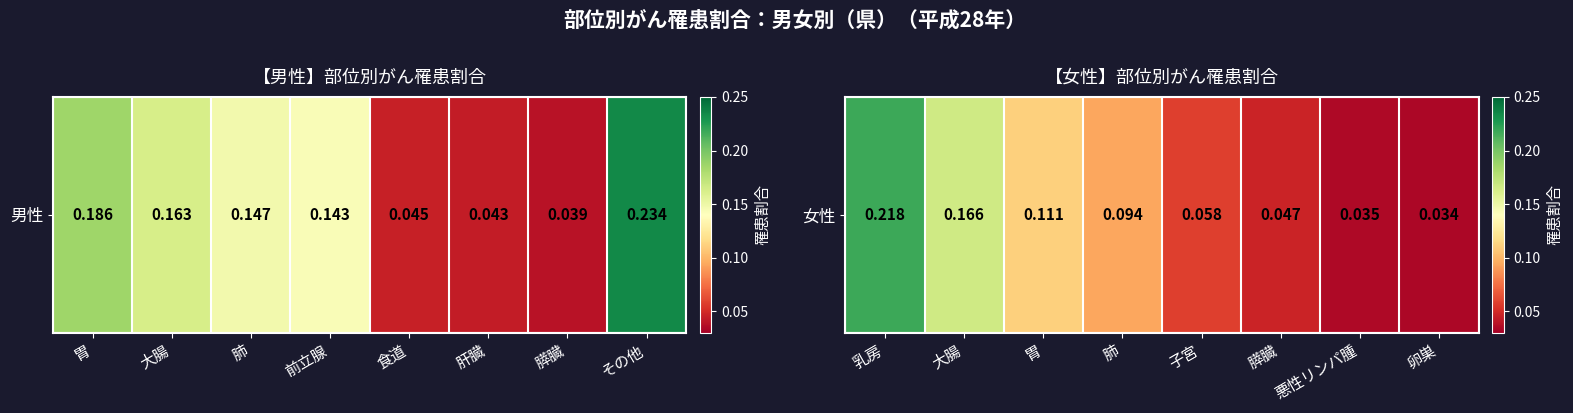

What is the difference between the maximum and minimum values?

0.2